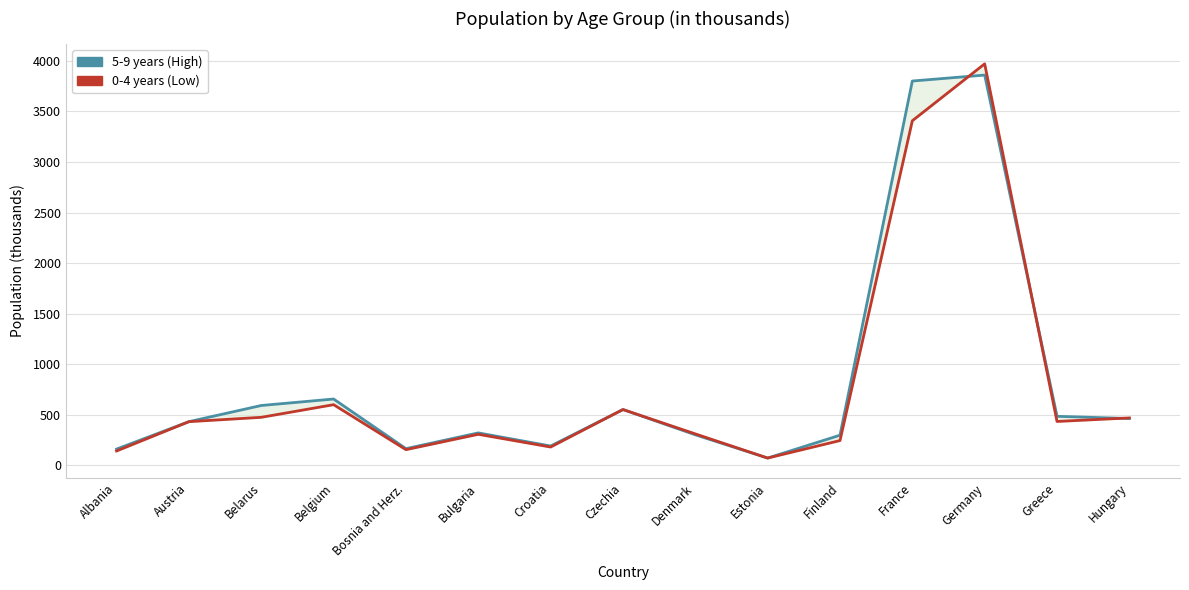

Between Czechia and Denmark, which is larger?

Czechia